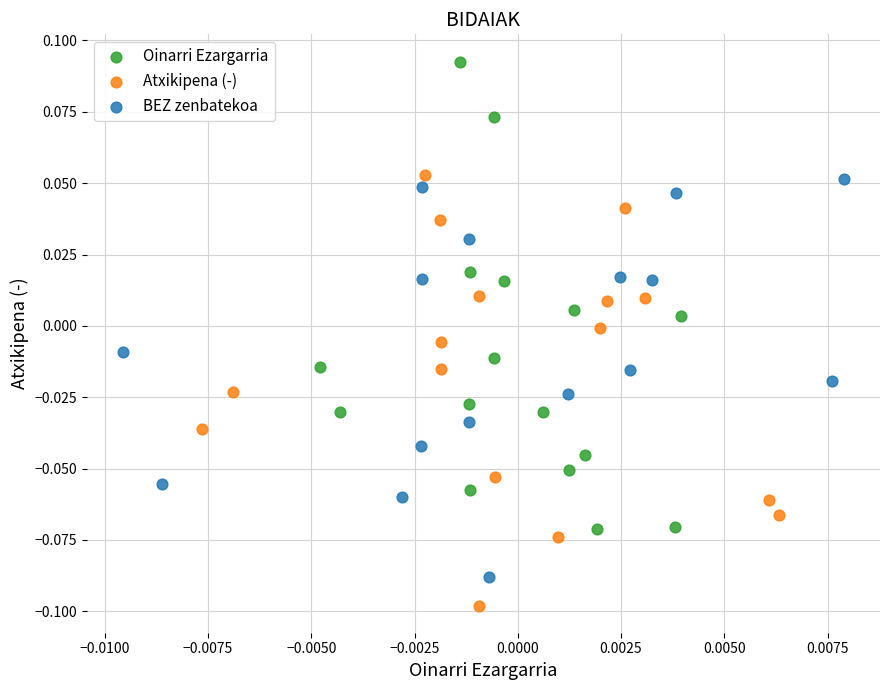

Which series contains the lowest Y value?

Atxikipena (-)